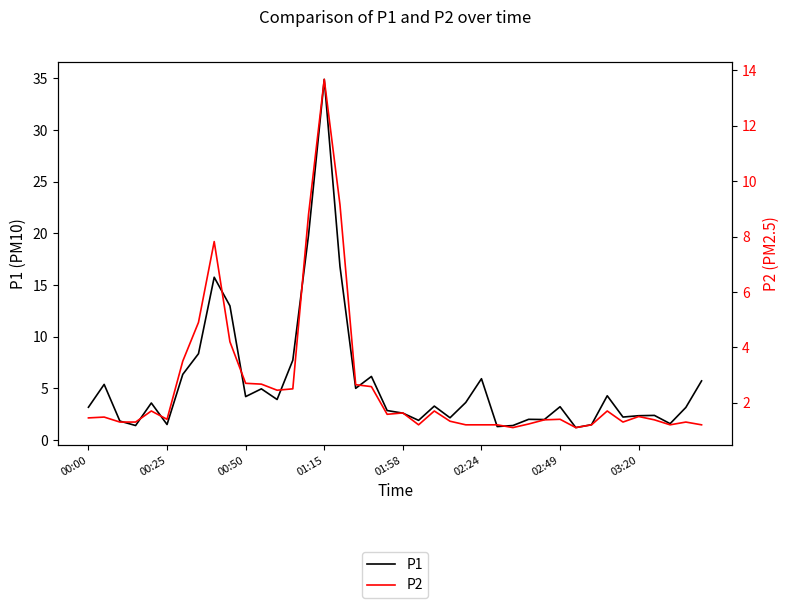

What is the value of the P2 point at the 7th from the left?

3.5